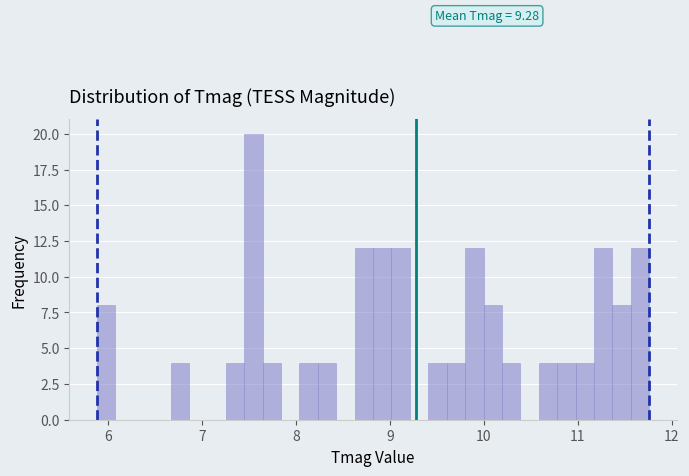

Read against the x-axis, roughly where is the centre of the tallest bar?

7.5